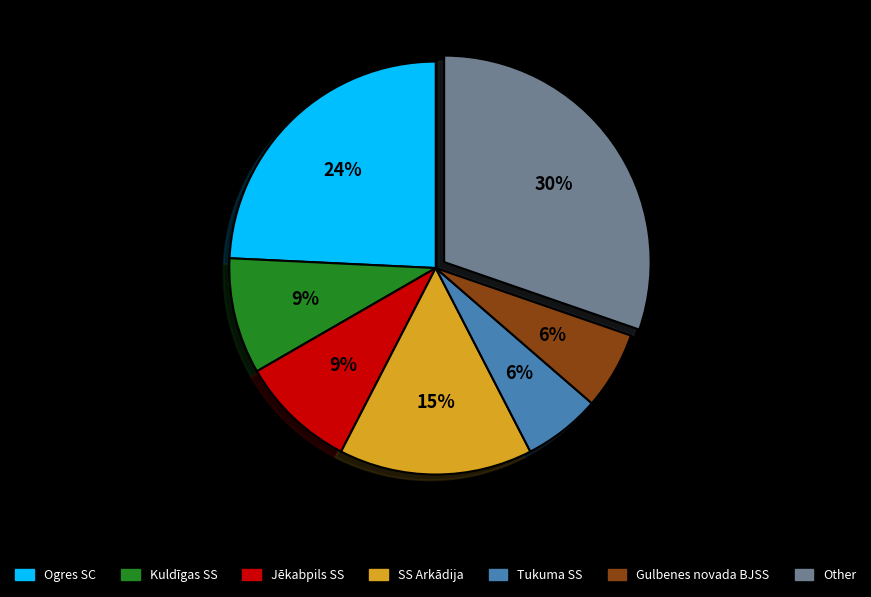

What percentage is the Gulbenes novada BJSS slice, to the nearest percent?

6%